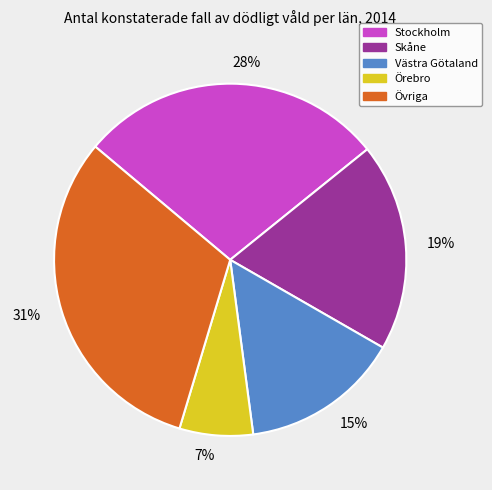

To the nearest percent, what percentage of the pie is 19%?

19%